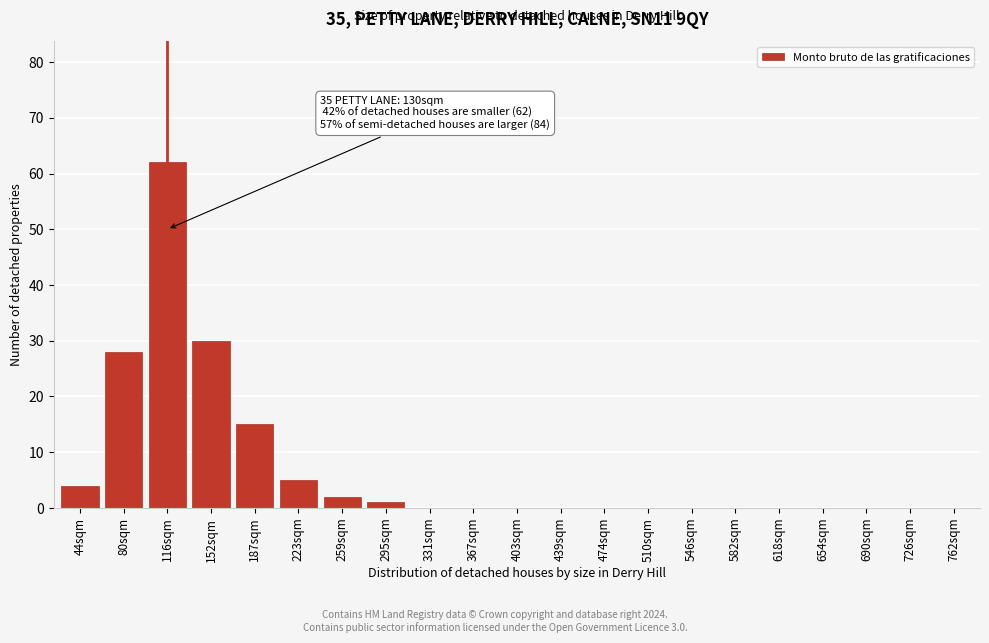

Reading left to right, what are all the values shown in this chart?

44sqm=4	80sqm=28	116sqm=62	152sqm=30	187sqm=15	223sqm=5	259sqm=2	295sqm=1	331sqm=0	367sqm=0	403sqm=0	439sqm=0	474sqm=0	510sqm=0	546sqm=0	582sqm=0	618sqm=0	654sqm=0	690sqm=0	726sqm=0	762sqm=0